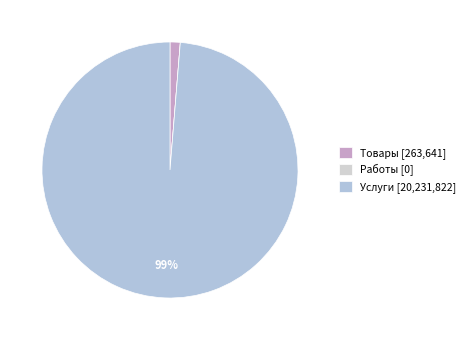

Does any single category account for the majority?

Yes